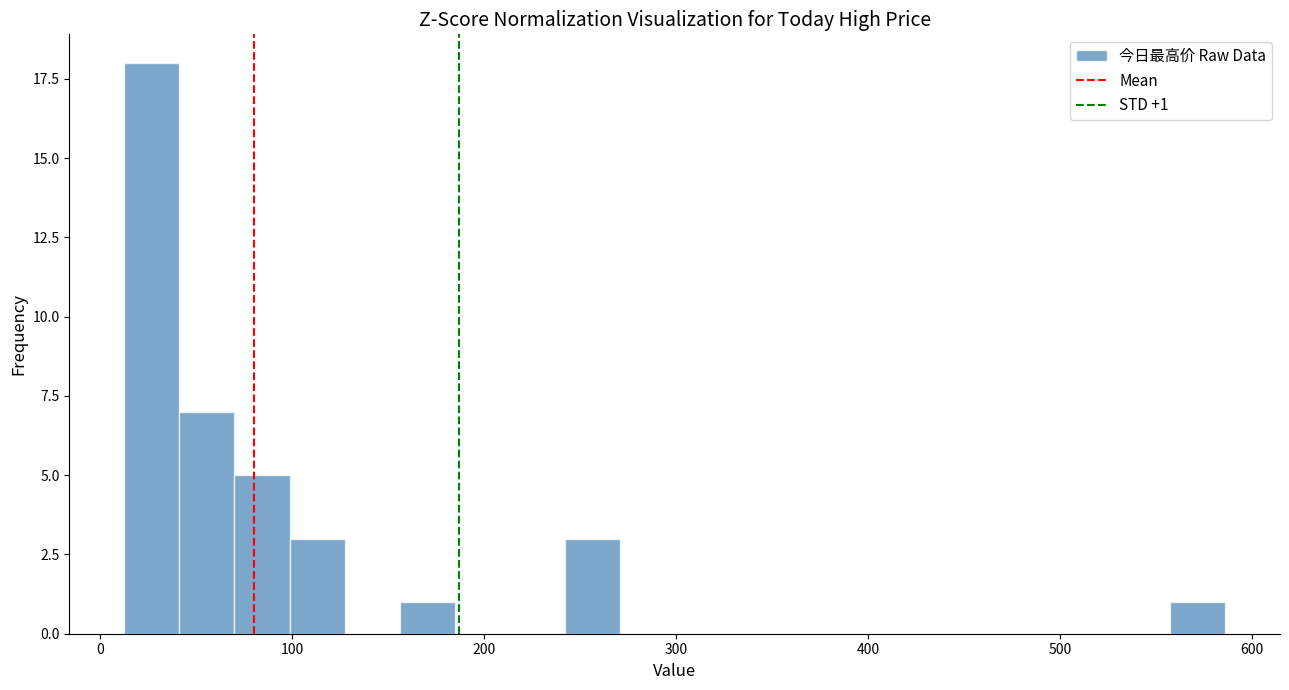

Read against the x-axis, roughly where is the centre of the tallest bar?

30